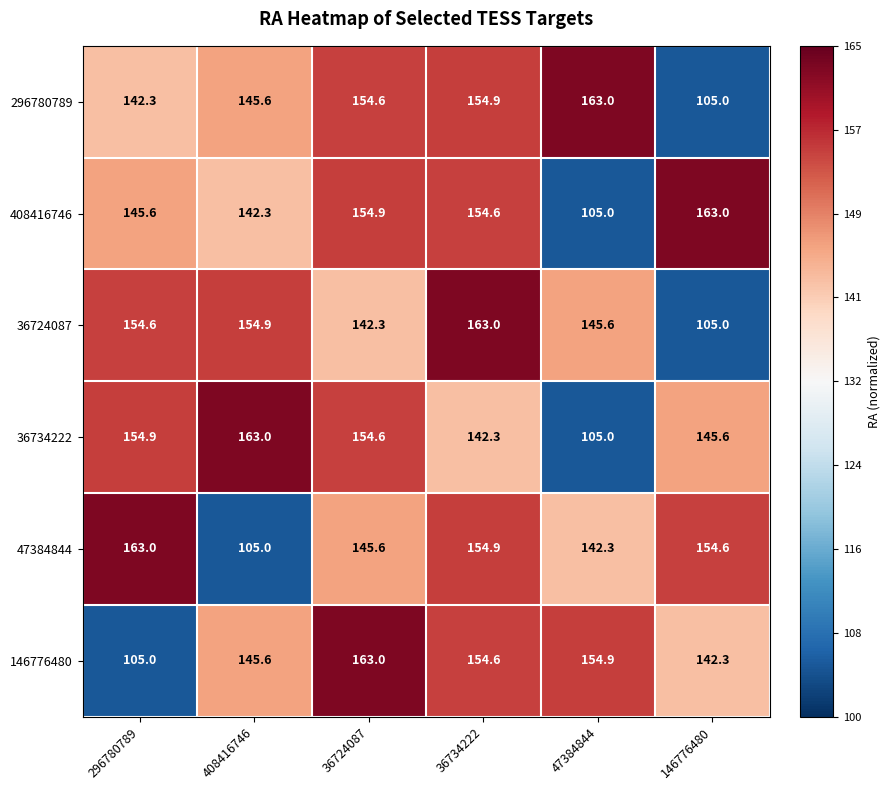

What is the difference between the maximum and minimum values in the 408416746 series?

58.0